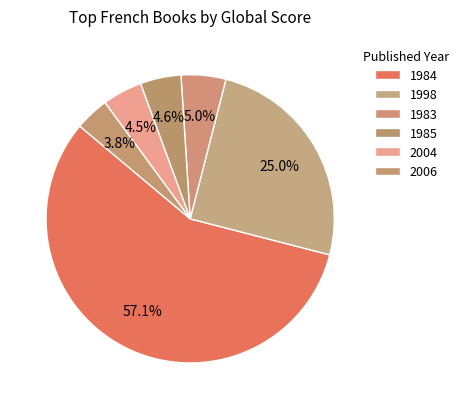

The 2006 slice represents 1% of the pie. True or false?

False